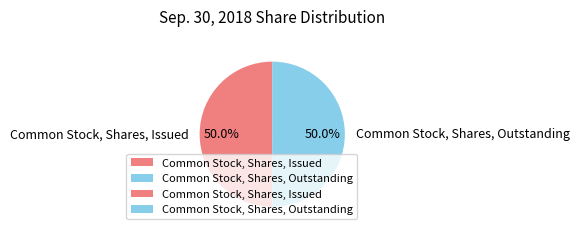

Approximately how many times larger is the value at Common Stock, Shares, Issued compared to Common Stock, Shares, Outstanding?

1.0